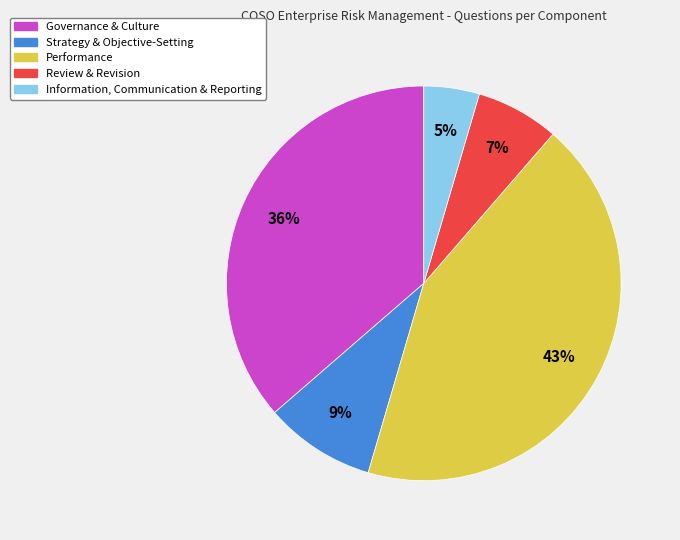

Which slice is the smallest?

Information, Communication & Reporting